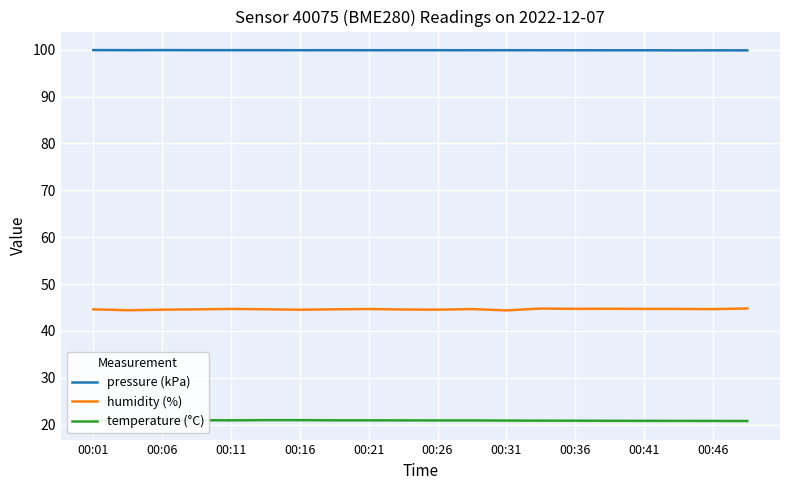

Is it true that pressure (kPa) equals 99.9 at 00:16?

True